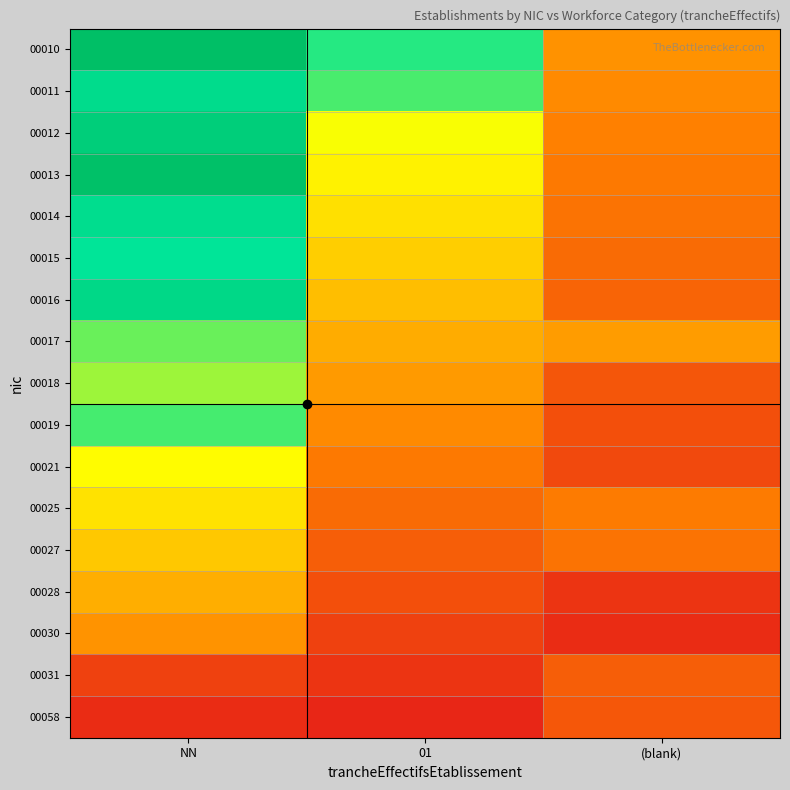

Reading left to right, what are all the values shown in this chart?

00010: NN=2.9	01=2.1	(blank)=0.8
00011: NN=2.4	01=2.0	(blank)=0.8
00012: NN=2.6	01=1.5	(blank)=0.7
00013: NN=2.9	01=1.4	(blank)=0.7
00014: NN=2.3	01=1.3	(blank)=0.6
00015: NN=2.2	01=1.2	(blank)=0.6
00016: NN=2.4	01=1.1	(blank)=0.5
00017: NN=1.9	01=1.0	(blank)=0.9
00018: NN=1.7	01=0.9	(blank)=0.4
00019: NN=2.0	01=0.8	(blank)=0.4
00021: NN=1.4	01=0.7	(blank)=0.3
00025: NN=1.3	01=0.6	(blank)=0.7
00027: NN=1.1	01=0.5	(blank)=0.6
00028: NN=1.0	01=0.4	(blank)=0.2
00030: NN=0.8	01=0.3	(blank)=0.1
00031: NN=0.3	01=0.2	(blank)=0.5
00058: NN=0.1	01=0.1	(blank)=0.4